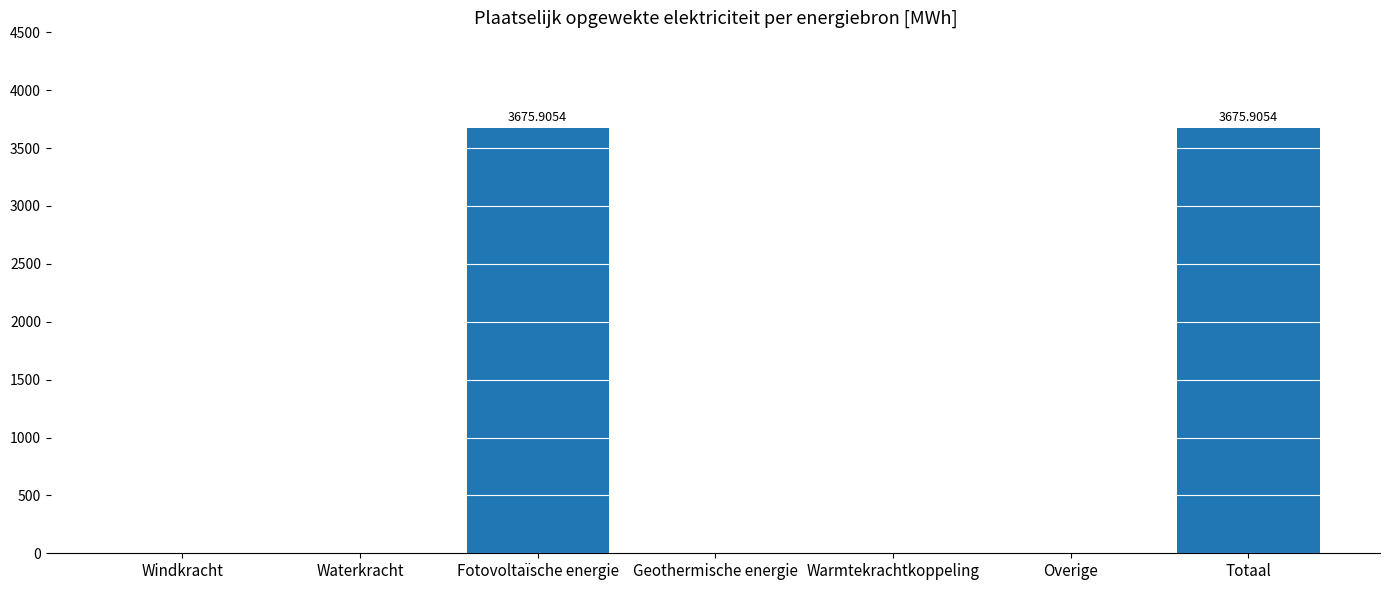

Is it true that the value at Waterkracht is 0.0?

True